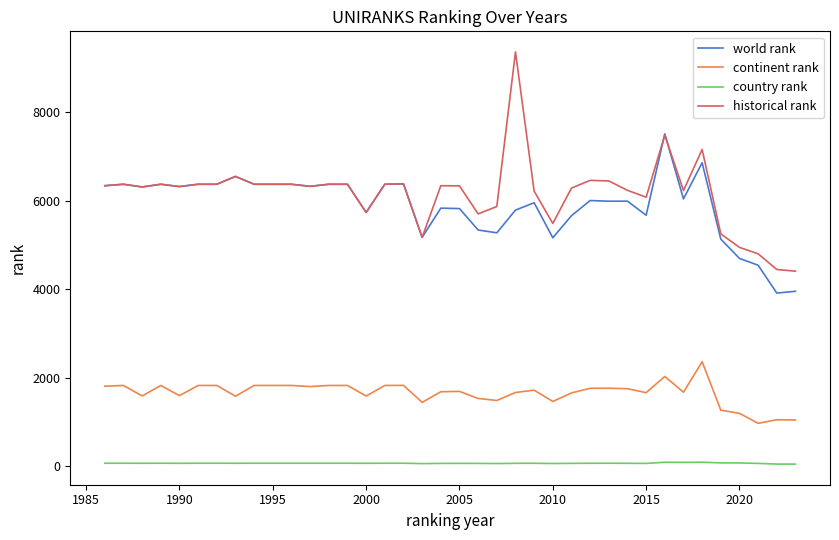

What is the sum of all country rank values?

2532